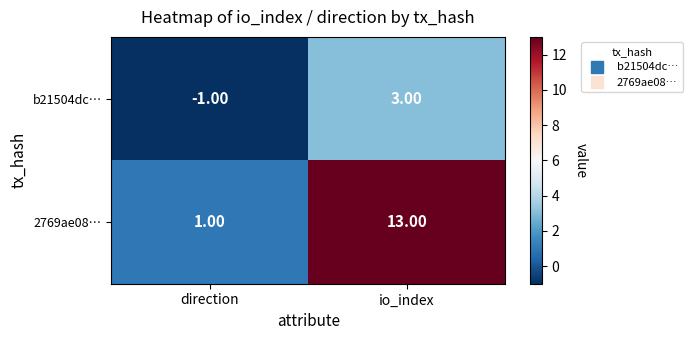

Rank the series by their maximum value, from lowest to highest.

b21504dc…, 2769ae08…